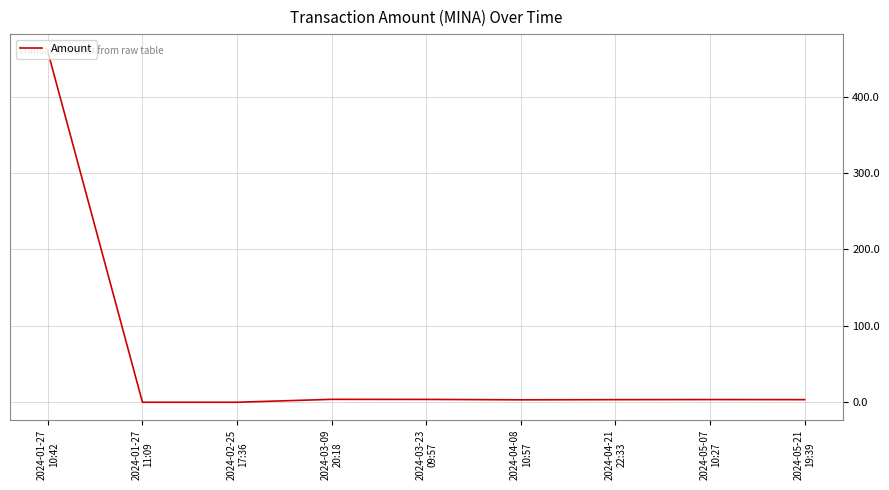

At which category does the chart reach its peak across all series?

2024-01-27
10:42